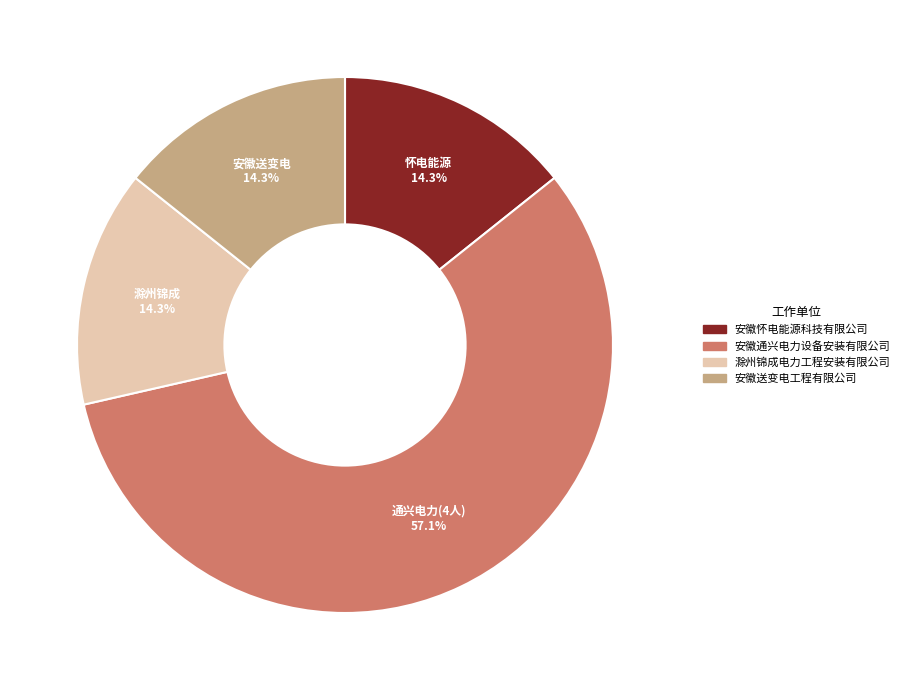

What is the largest slice in the pie chart?

安徽通兴电力设备安装有限公司